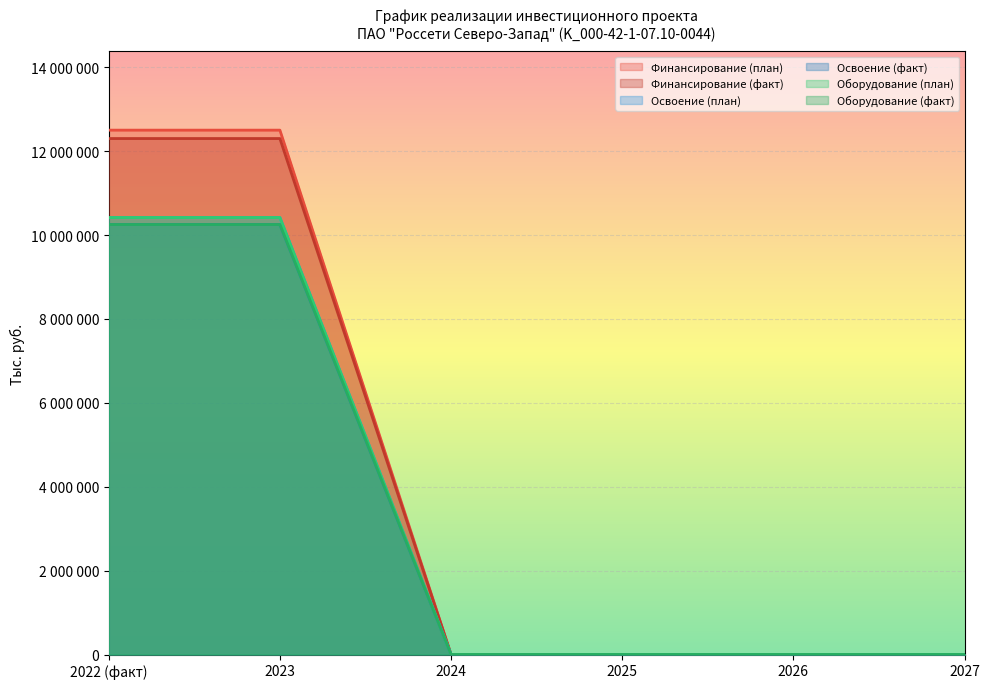

At which category is the sum across all series the highest?

2022 (факт)